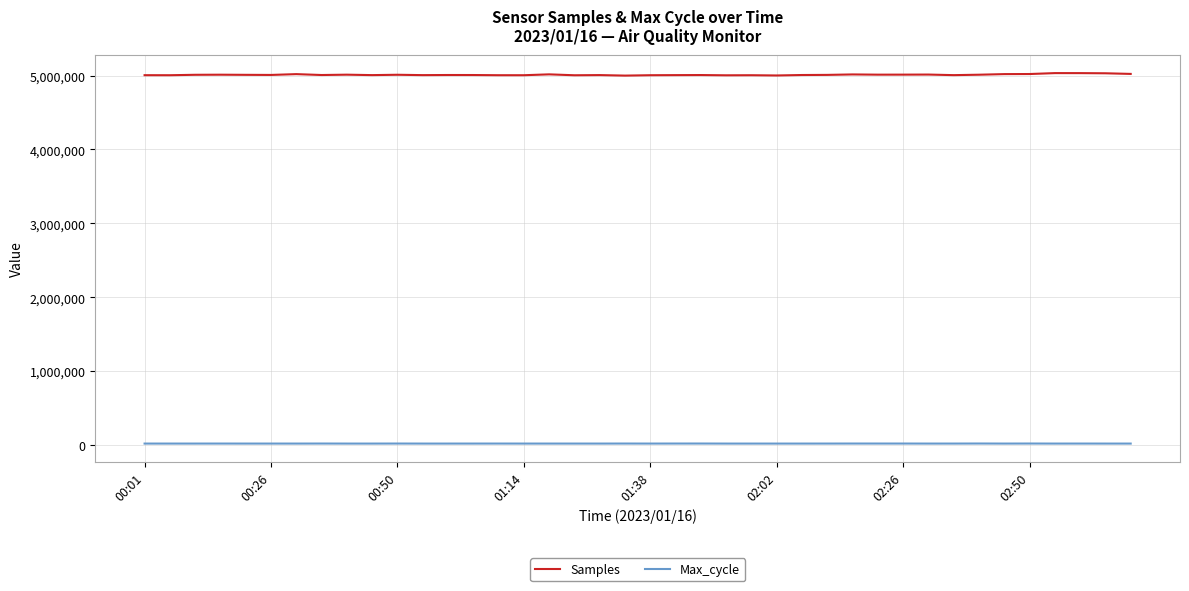

What is the maximum value shown in the chart?

5033640